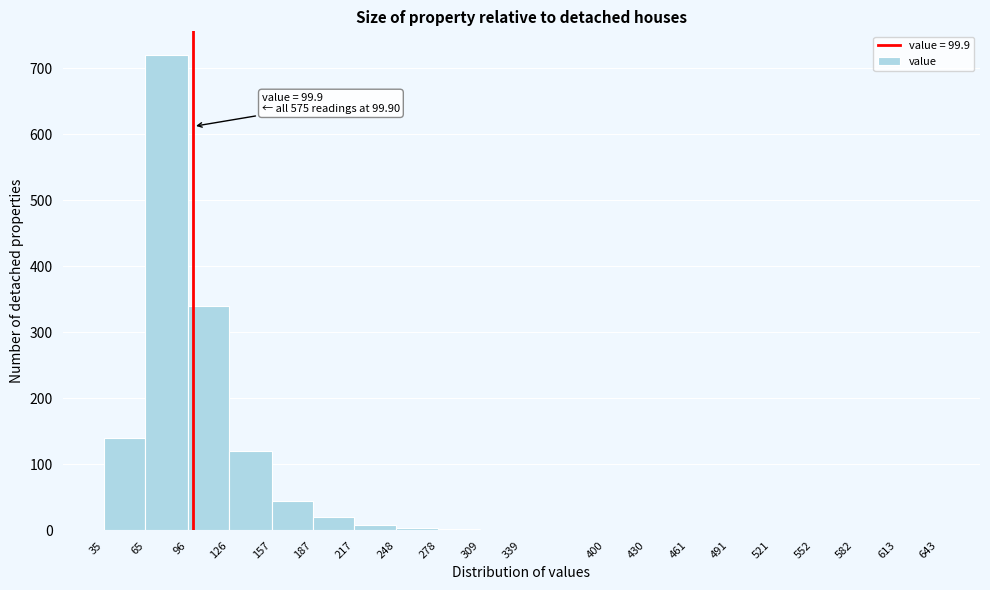

Which range on the x-axis has the tallest bar?

65 to 96